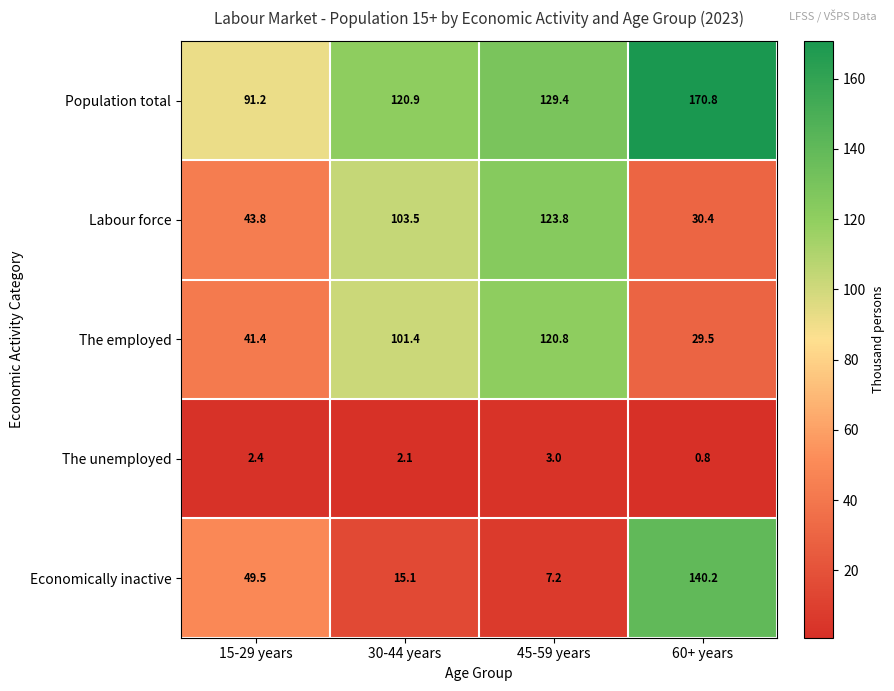

At how many categories does at least one series exceed 3?

4